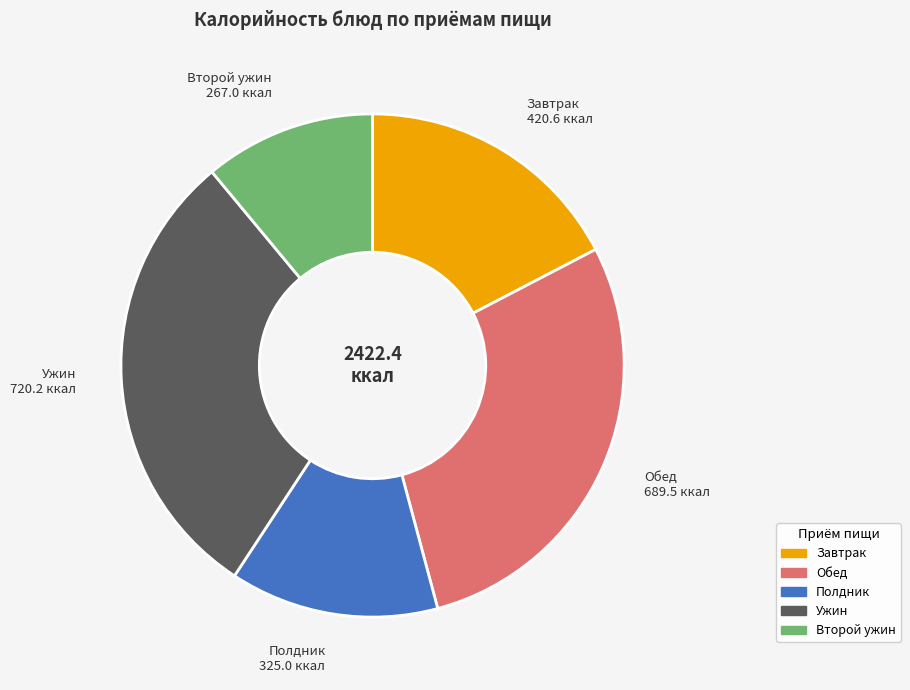

Does any single category account for the majority?

No